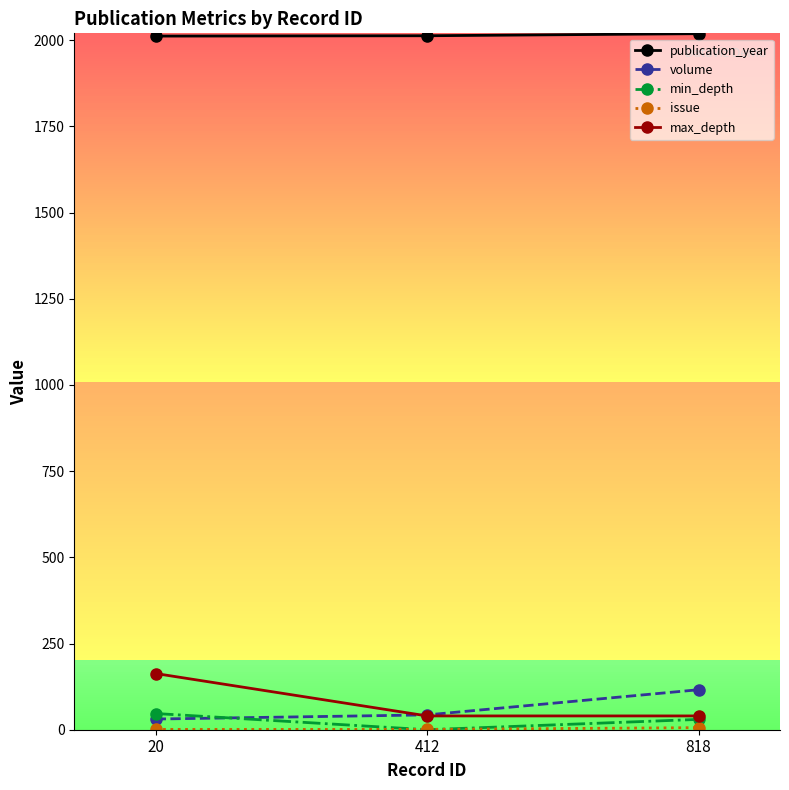

The volume series shows 116 at 818. True or false?

True